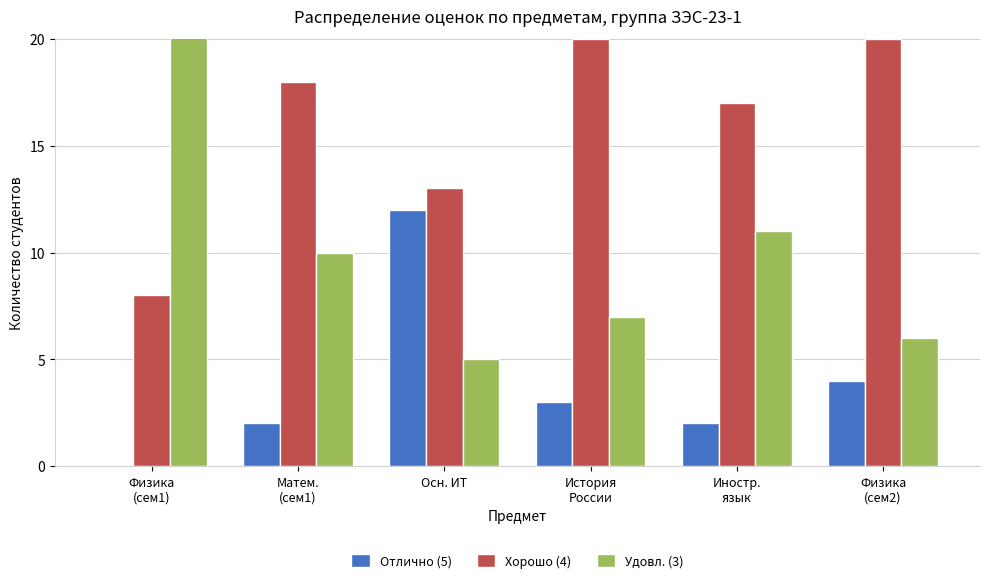

At which label does Удовл. (3) first exceed 10?

Физика
(сем1)